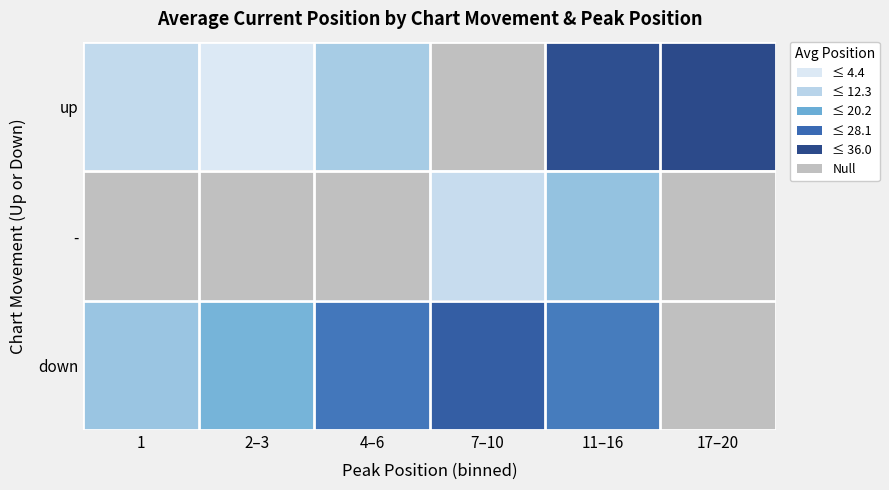

Which category has the lowest value across all series?

2–3